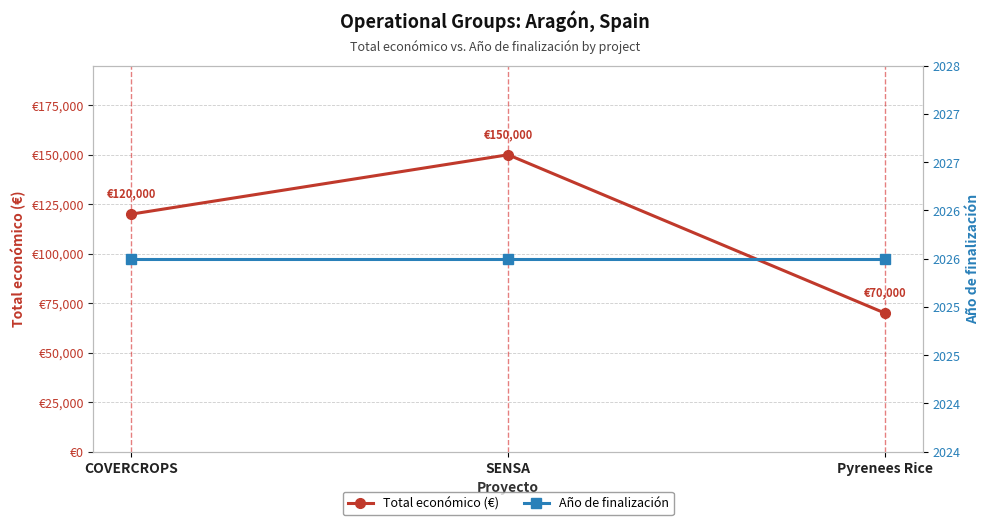

At which category does the chart reach its peak across all series?

SENSA